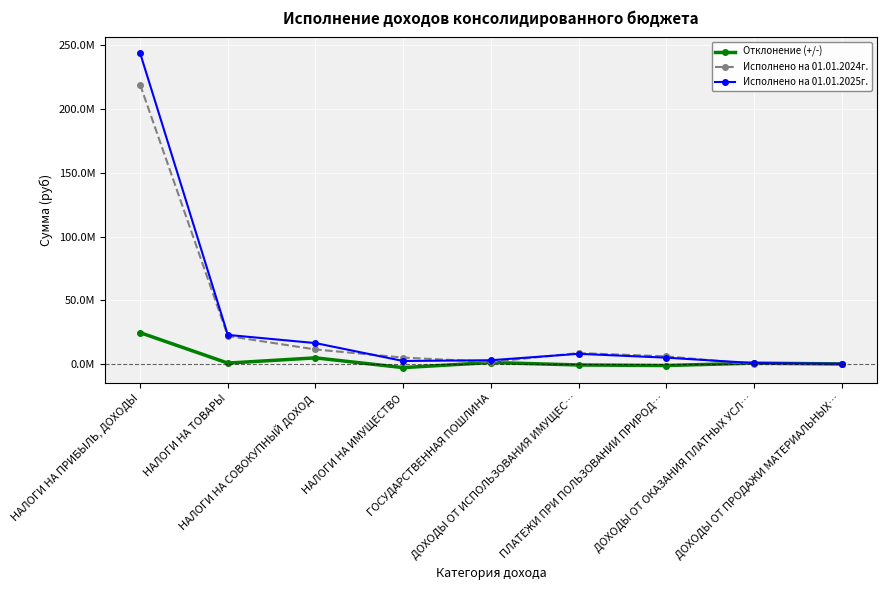

What is the label of the 7th point from the left?

ПЛАТЕЖИ ПРИ ПОЛЬЗОВАНИИ ПРИРОД…